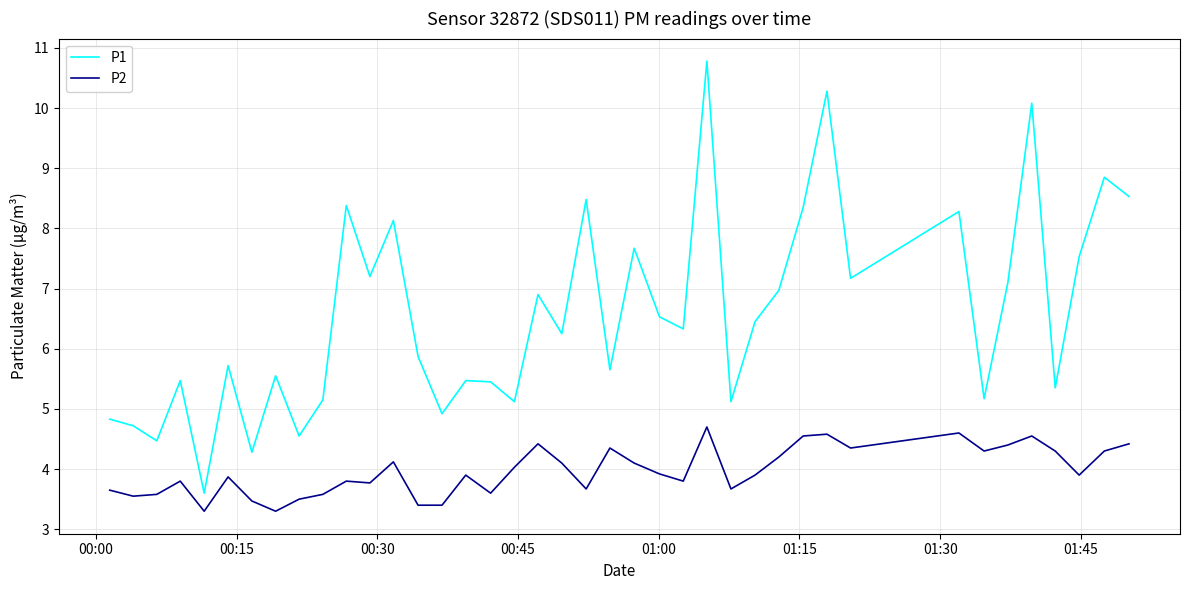

What is the highest value of the P2 series?

4.7